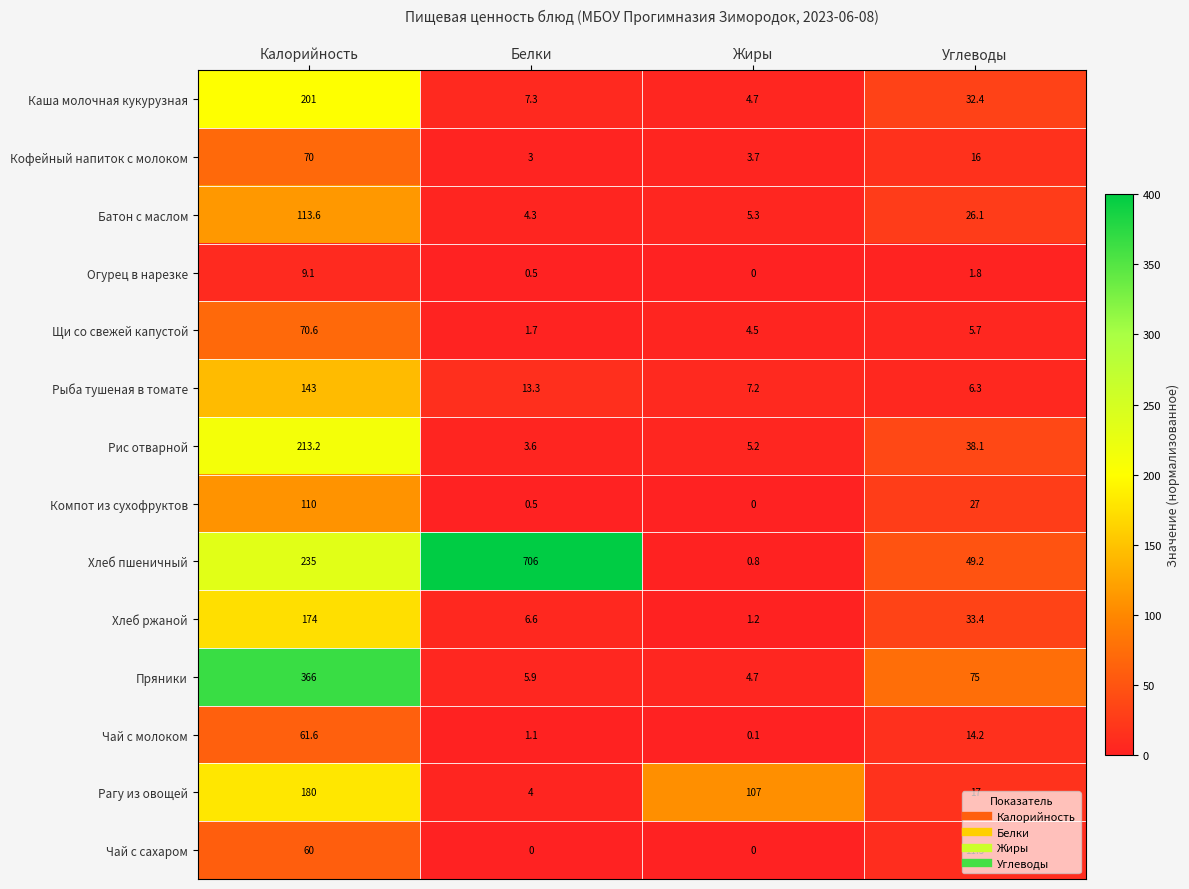

At how many categories does at least one series exceed 1?

4